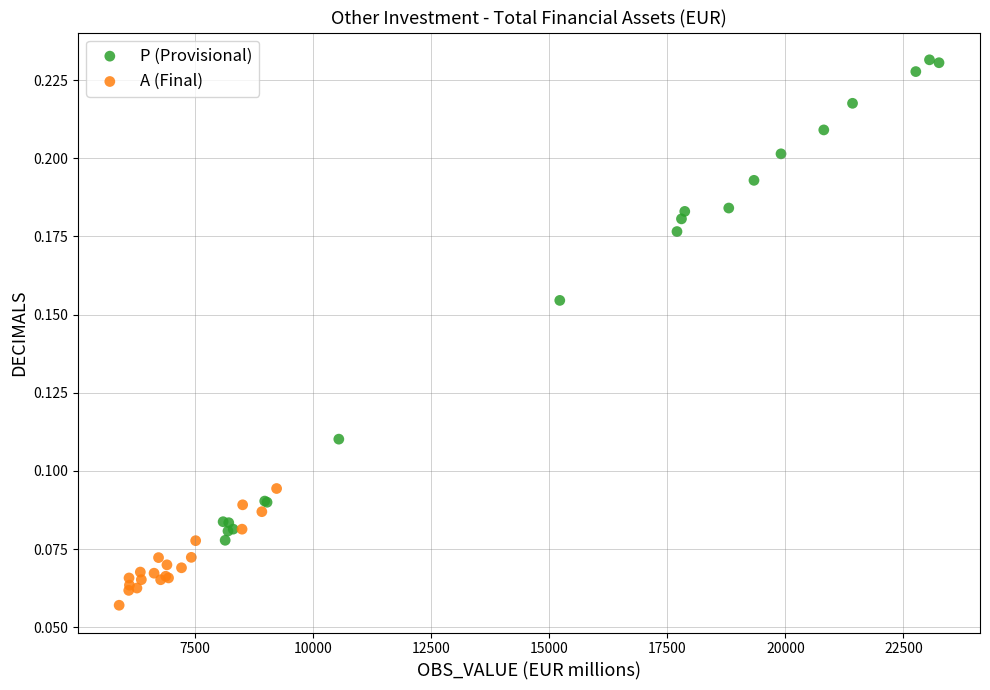

Which series has the widest spread of Y values?

P (Provisional)